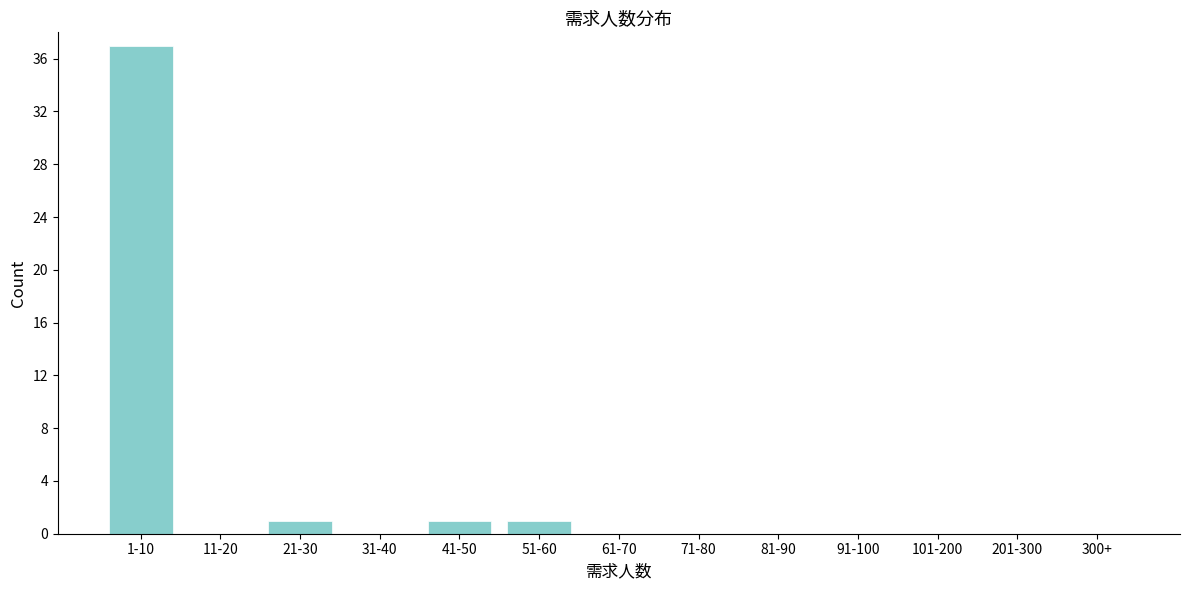

Reading left to right, what are all the values shown in this chart?

1-10=37	11-20=0	21-30=1	31-40=0	41-50=1	51-60=1	61-70=0	71-80=0	81-90=0	91-100=0	101-200=0	201-300=0	300+=0